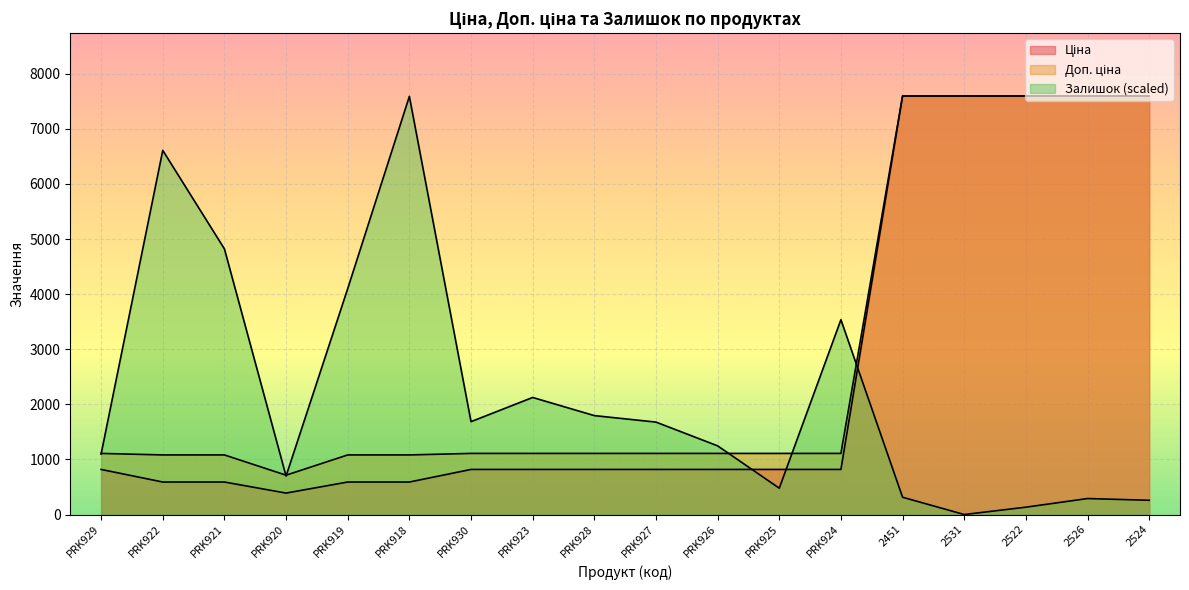

At which category is the sum across all series the highest?

2451